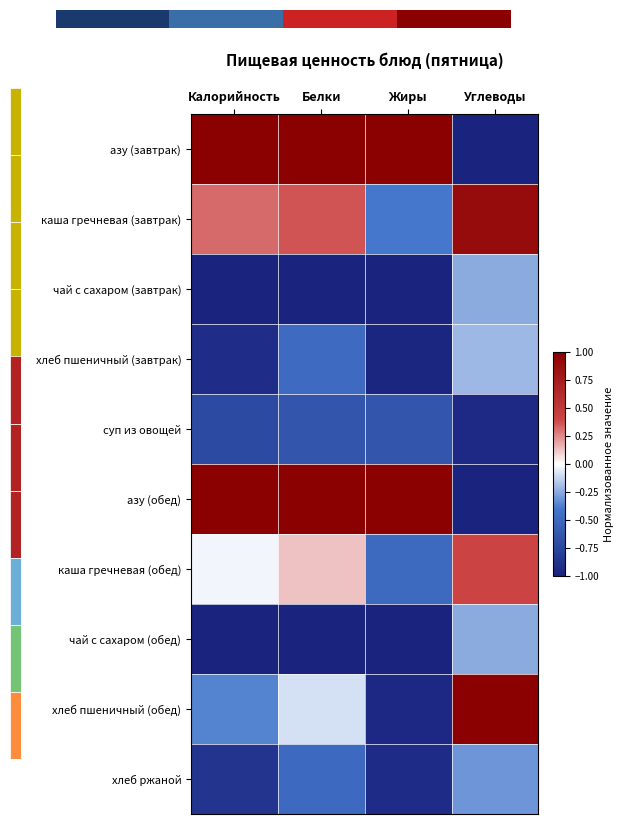

Where is суп из овощей nearest to the value 0?

Жиры